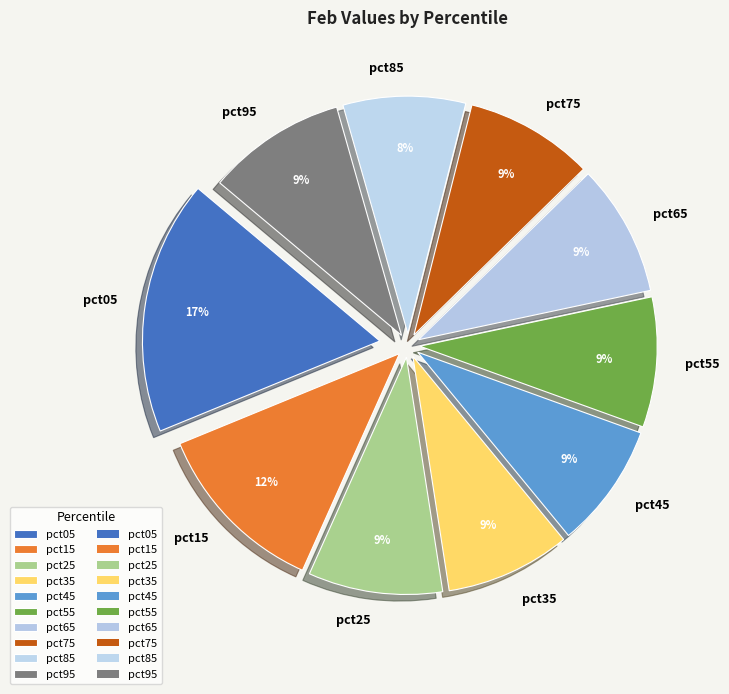

To the nearest percent, what is the difference between the largest and smallest slice percentages?

9%